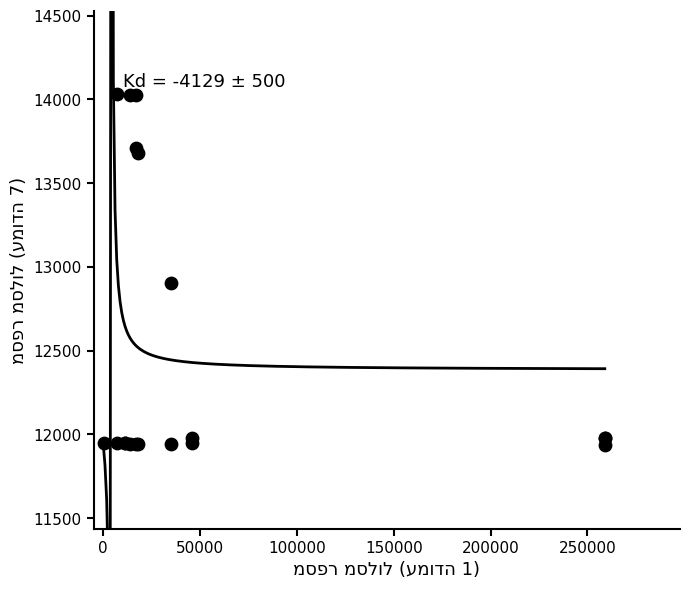

What Y value in the scatter plot is closest to 12983?

12905